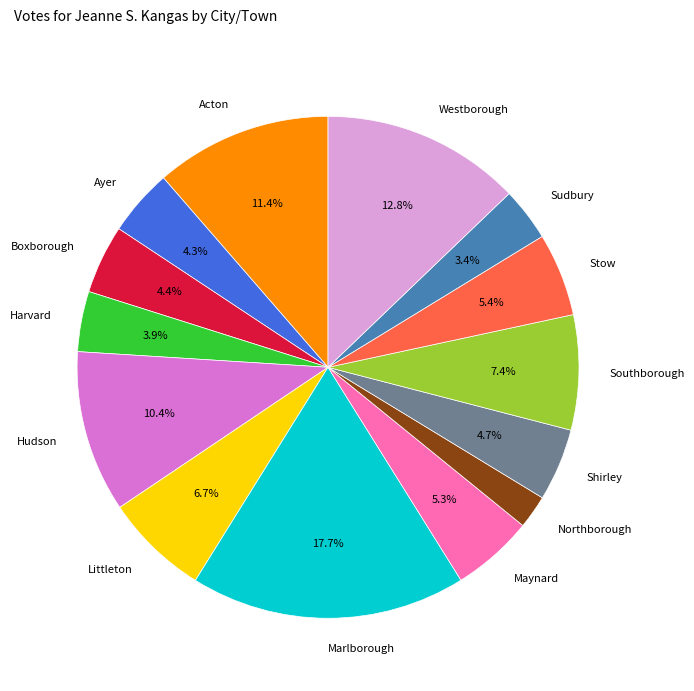

To the nearest percent, what is the difference between the largest and smallest slice percentages?

16%